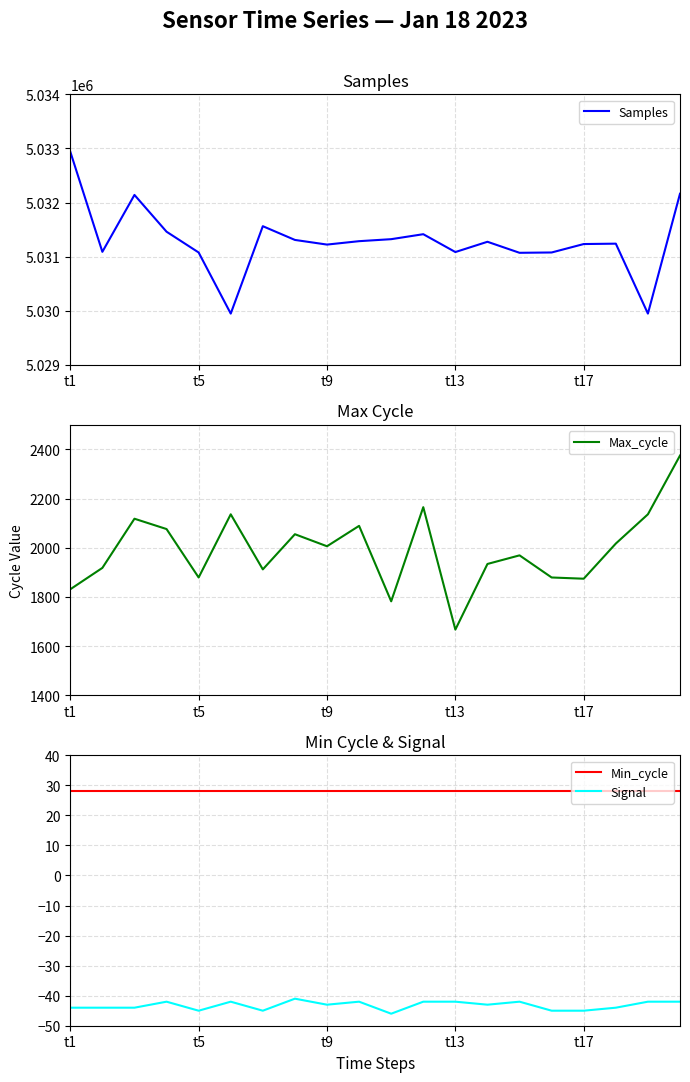

True or false: Min_cycle and Signal intersect in this chart.

False